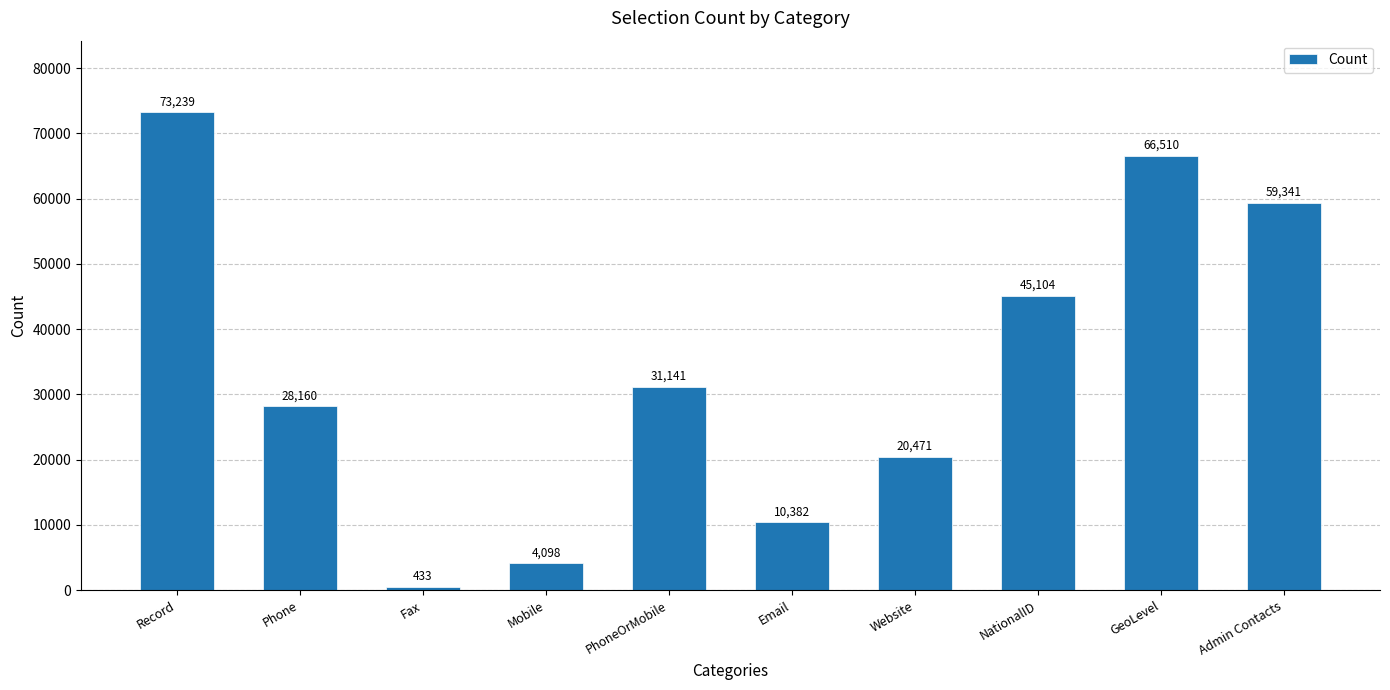

List the labels in order of value, smallest first.

Fax, Mobile, Email, Website, Phone, PhoneOrMobile, NationalID, Admin Contacts, GeoLevel, Record